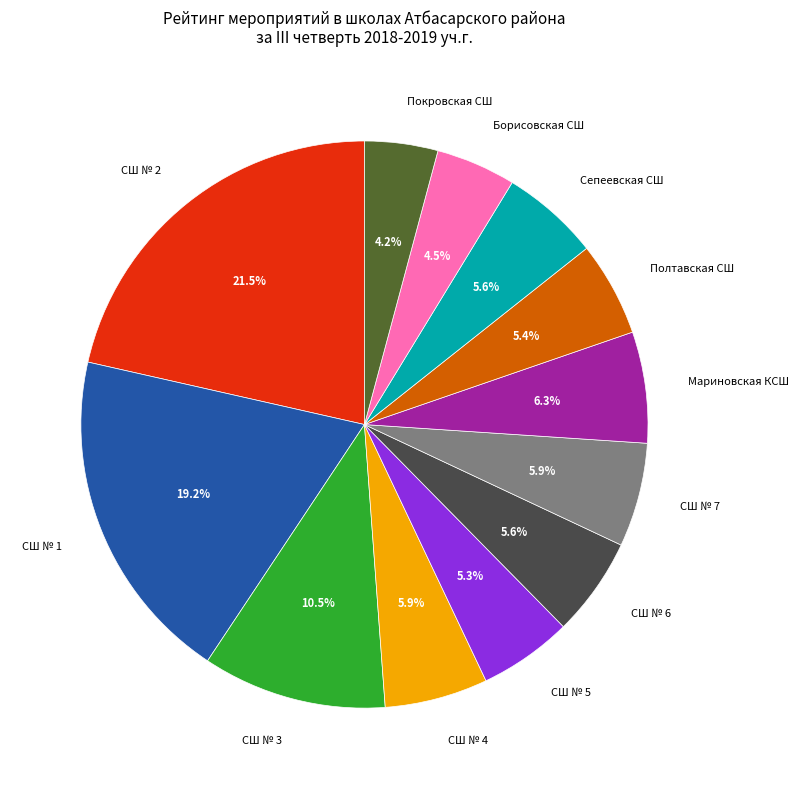

What is the largest slice in the pie chart?

СШ № 2